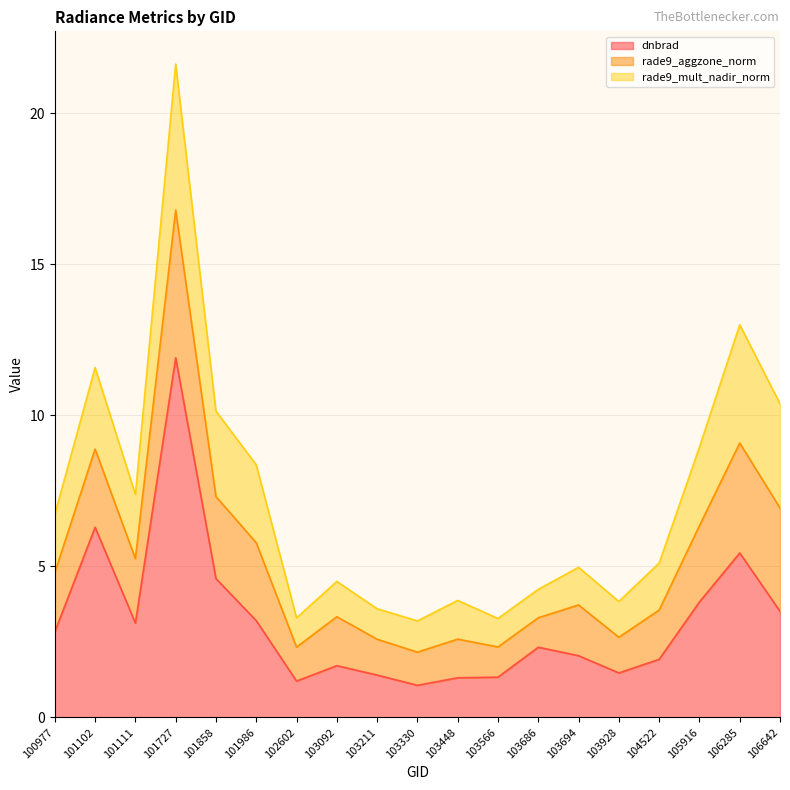

Reading left to right, list all the values displayed in this chart.

dnbrad: 2.8	6.3	3.1	11.9	4.6	3.2	1.2	1.7	1.4	1.1	1.3	1.3	2.3	2.0	1.5	1.9	3.8	5.4	3.5
rade9_aggzone_norm: 2.0	2.6	2.1	4.9	2.7	2.6	1.1	1.6	1.2	1.1	1.3	1.0	1.0	1.7	1.2	1.6	2.5	3.6	3.4
rade9_mult_nadir_norm: 1.9	2.7	2.1	4.8	2.8	2.6	1.0	1.2	1.0	1.0	1.3	0.9	0.9	1.2	1.2	1.6	2.6	3.9	3.4